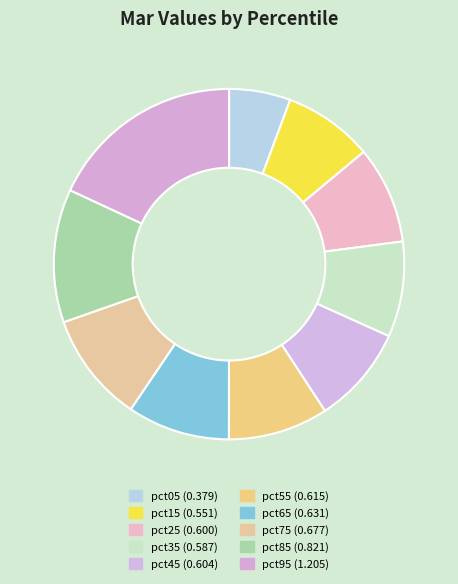

To the nearest percent, what percentage of the pie is pct65?

9%